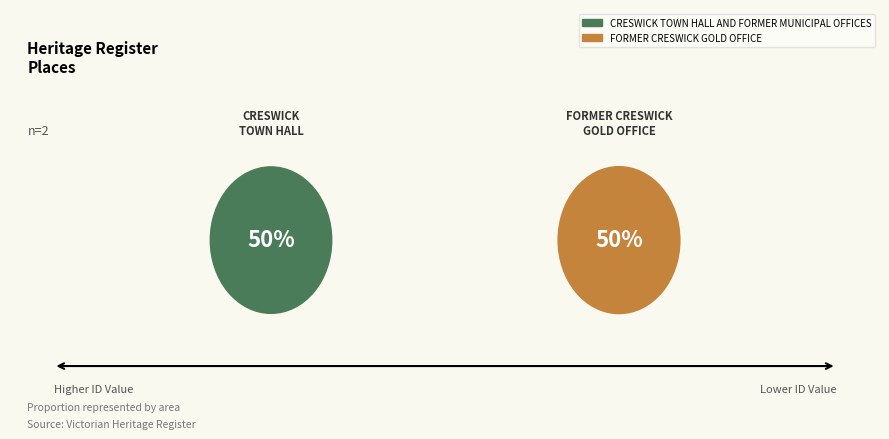

True or false: FORMER CRESWICK GOLD OFFICE accounts for 50% of the total.

True